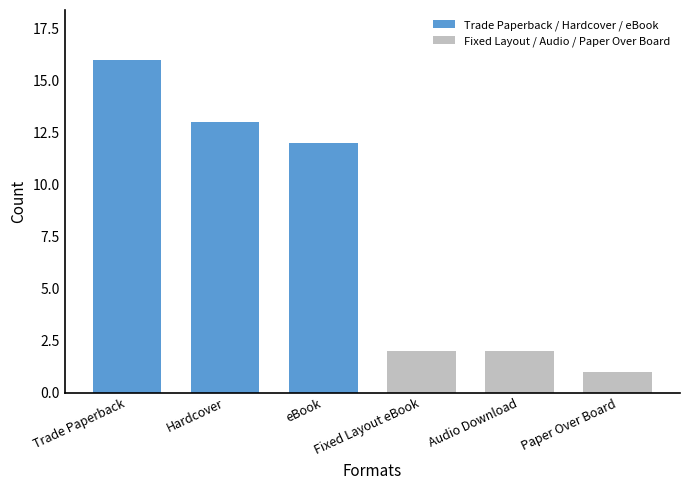

What is the sum of the values at Paper Over Board and Trade Paperback?

17